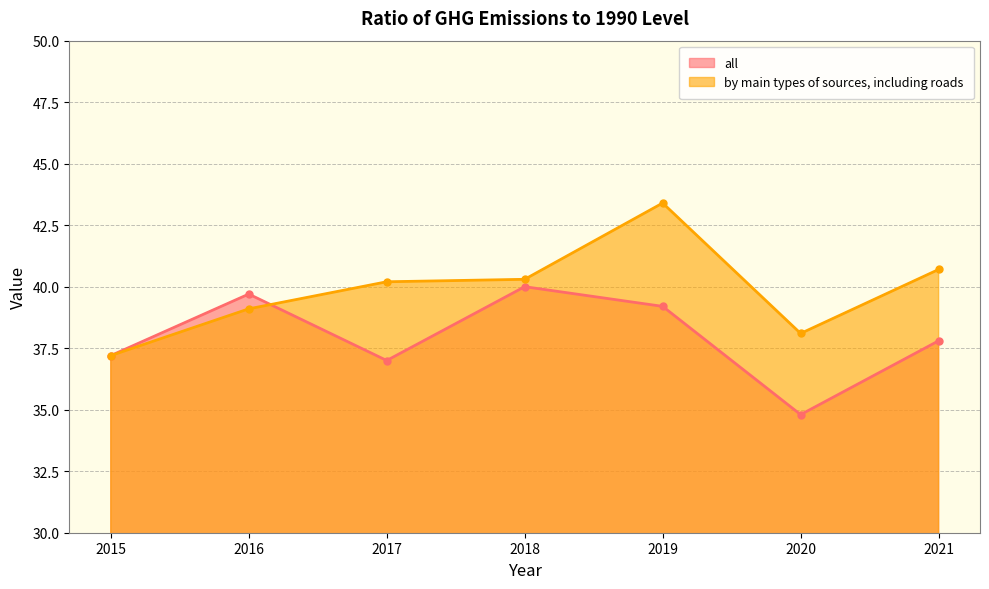

True or false: by main types of sources, including roads and all intersect in this chart.

True